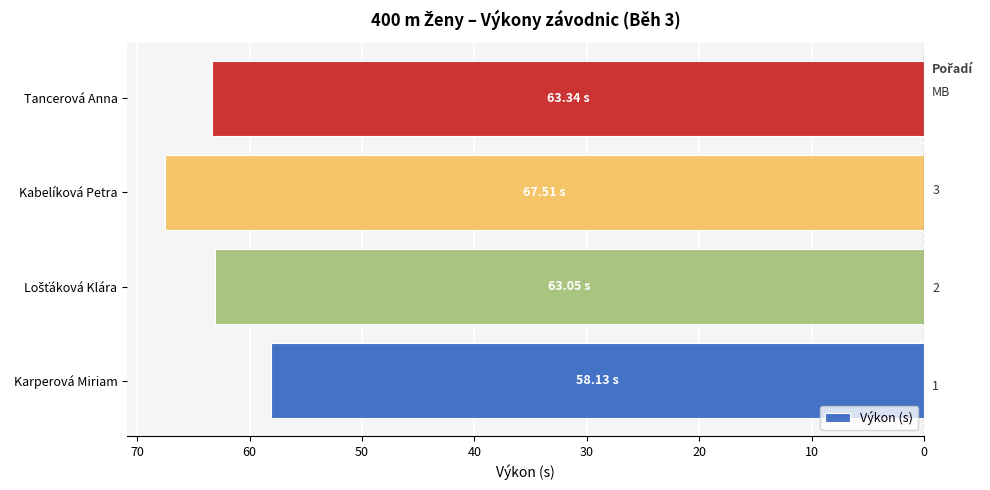

Does the chart contain stacked bars?

No